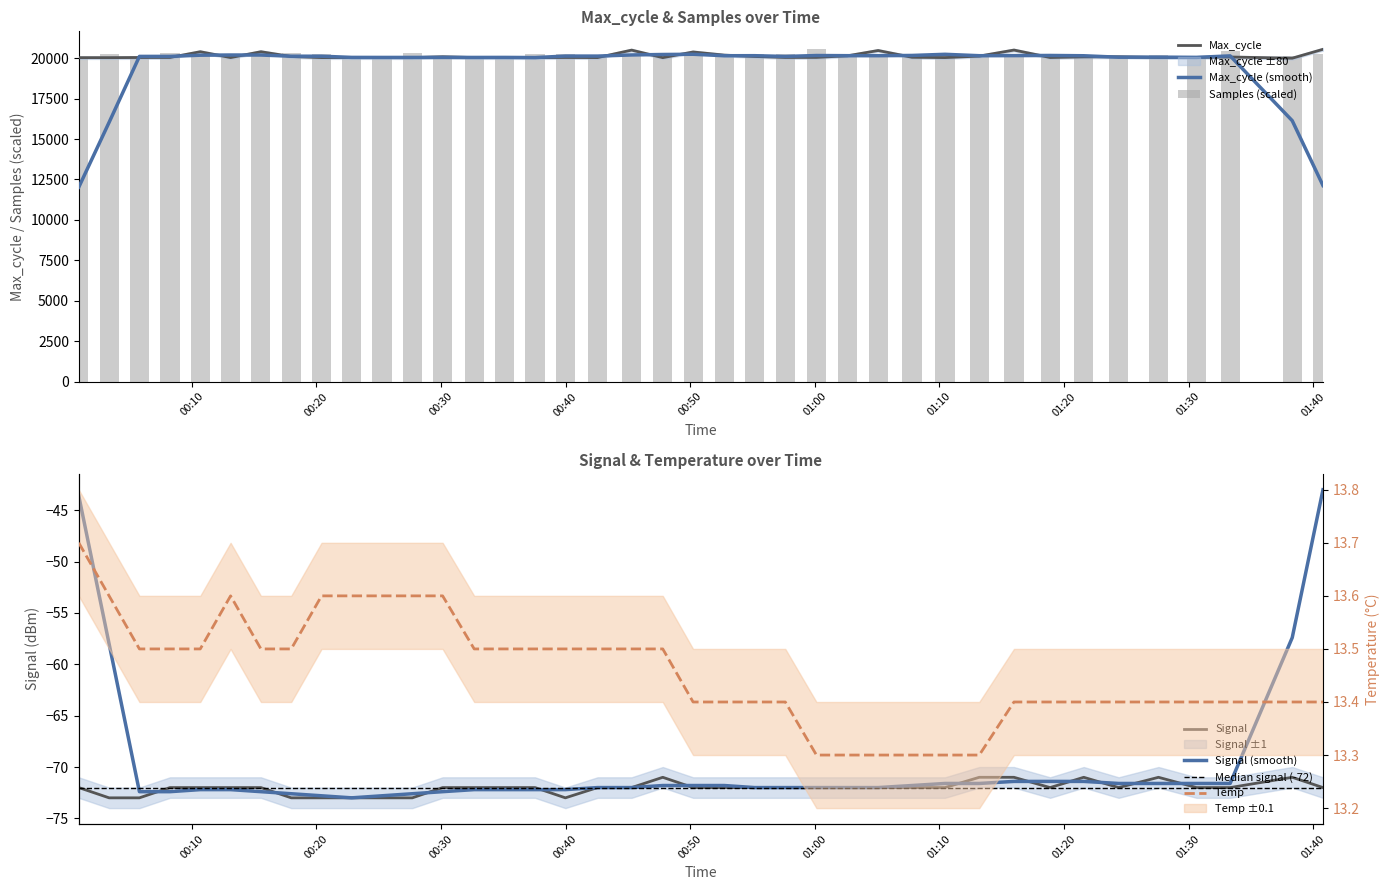

True or false: Signal has a value of -72.0 at 2022/10/18 00:08:15.

True